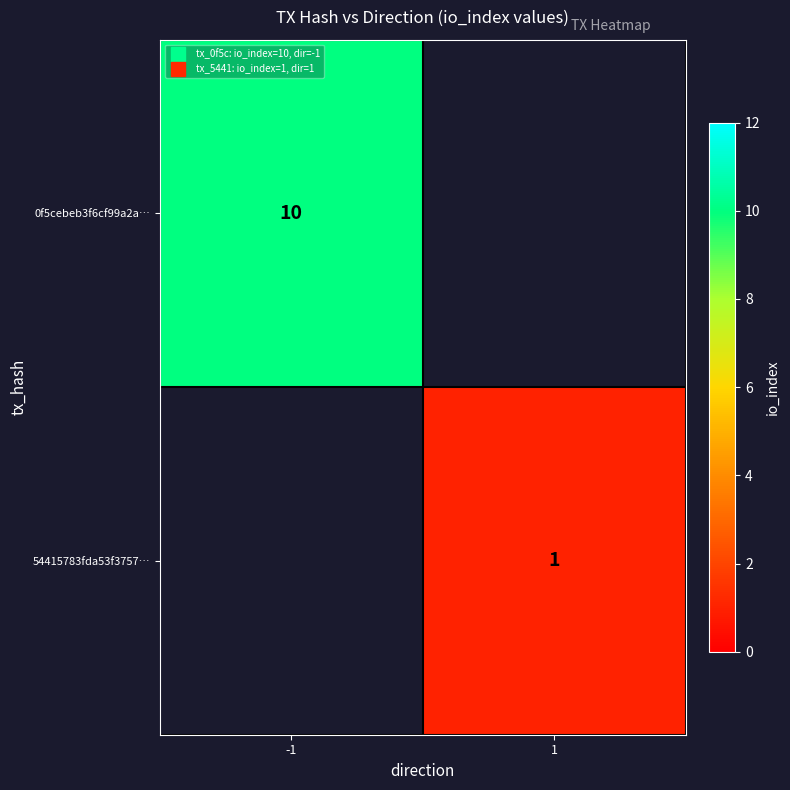

At how many categories does at least one series exceed 1?

1